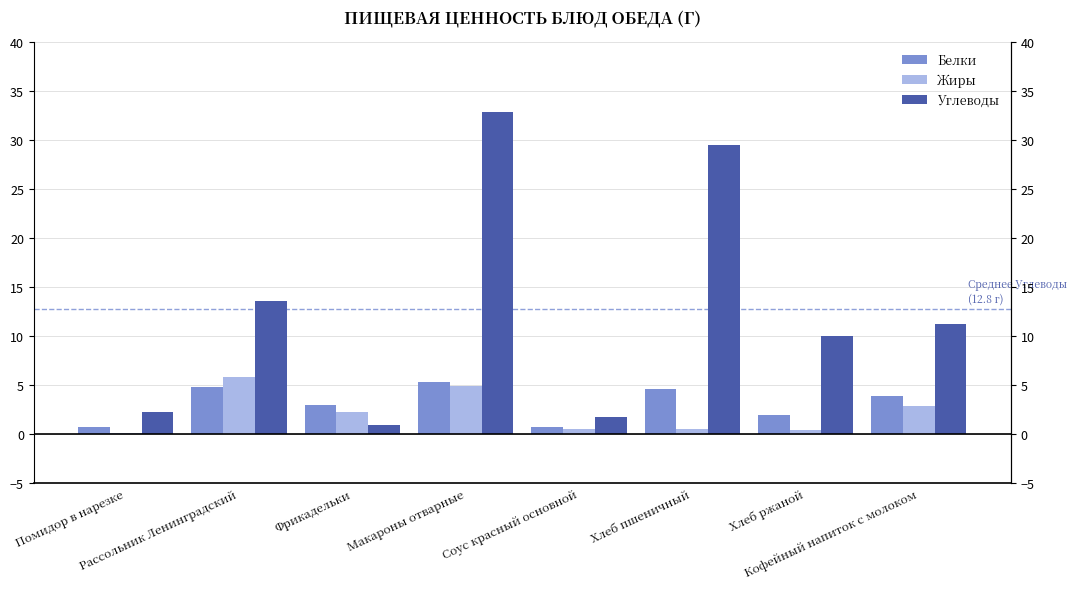

What position from the left is Хлеб пшеничный?

6